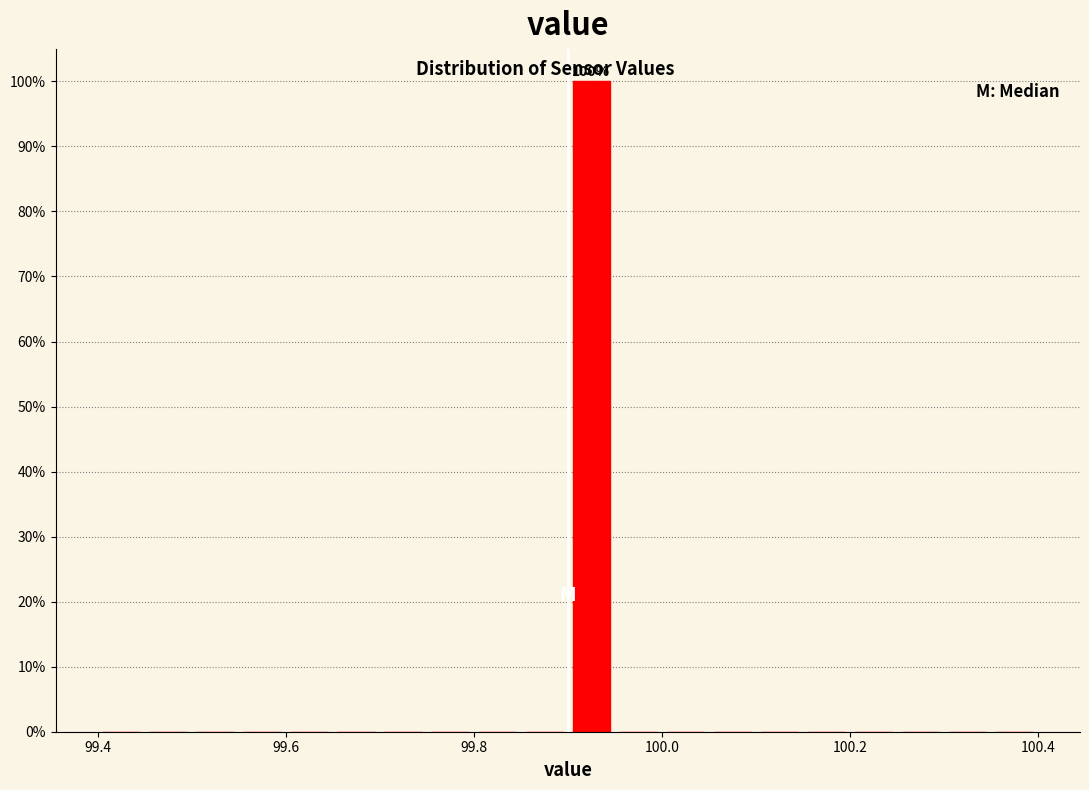

Around what value on the x-axis is the tallest bar? Give the approximate position of its centre, as read against the axis.

99.92